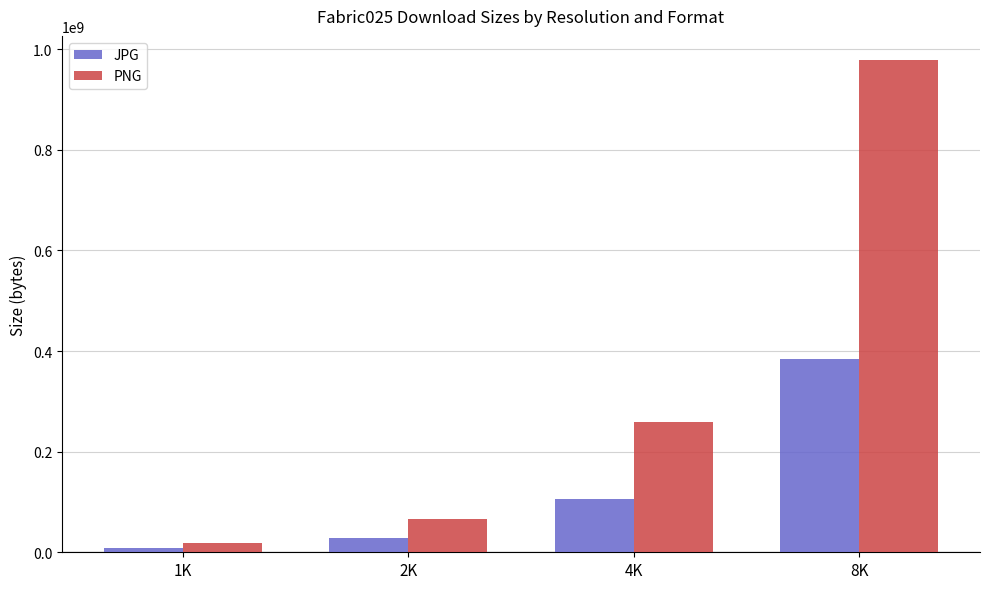

Which category has the highest value across all series?

8K